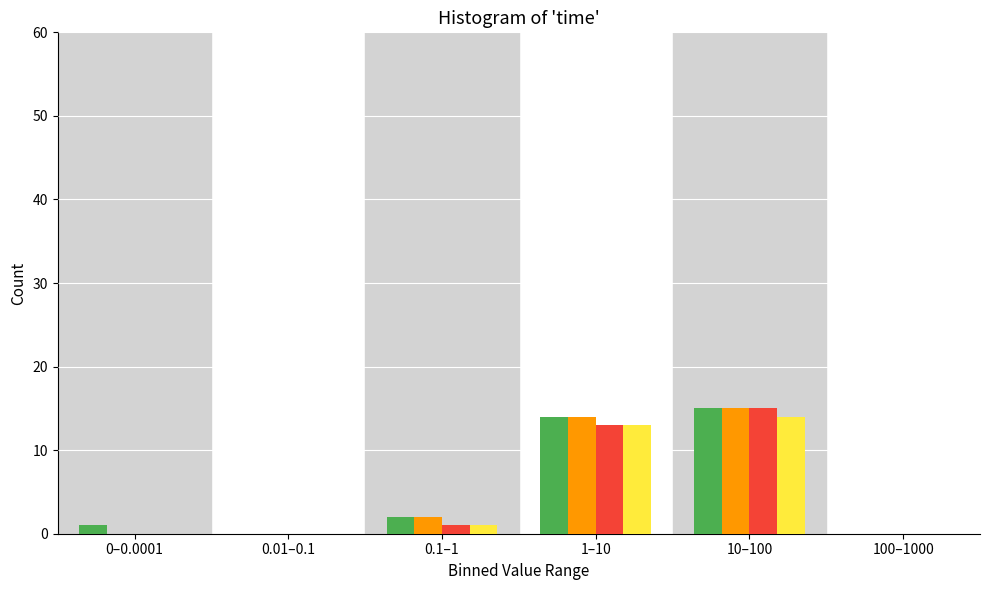

At which category is the sum across all series the highest?

10–100